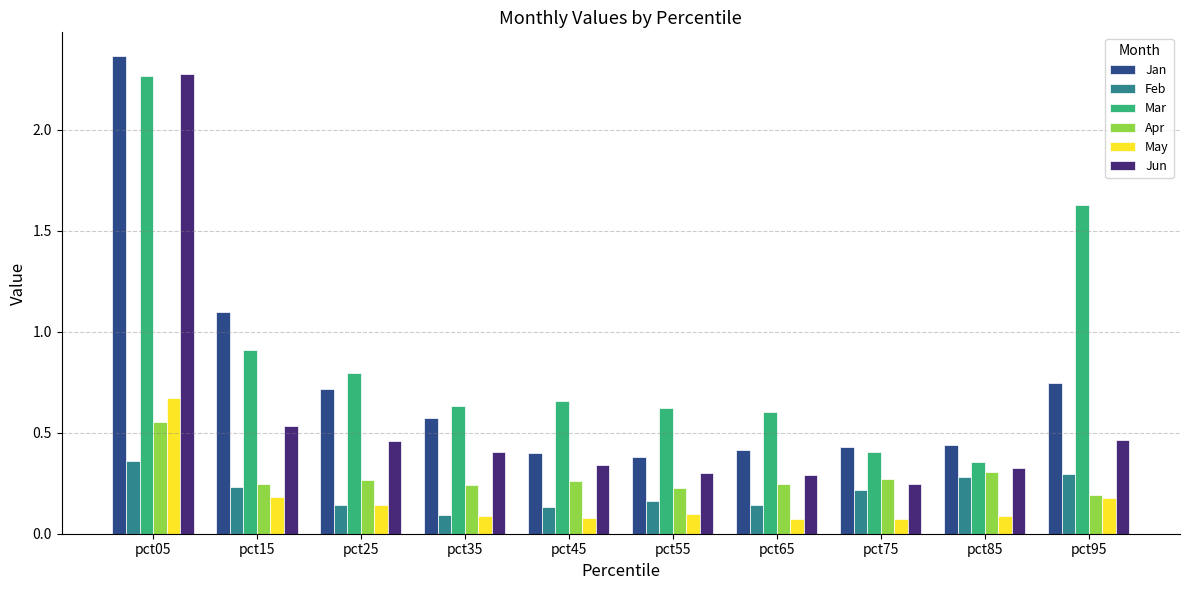

At which category is the sum across all series the highest?

pct05